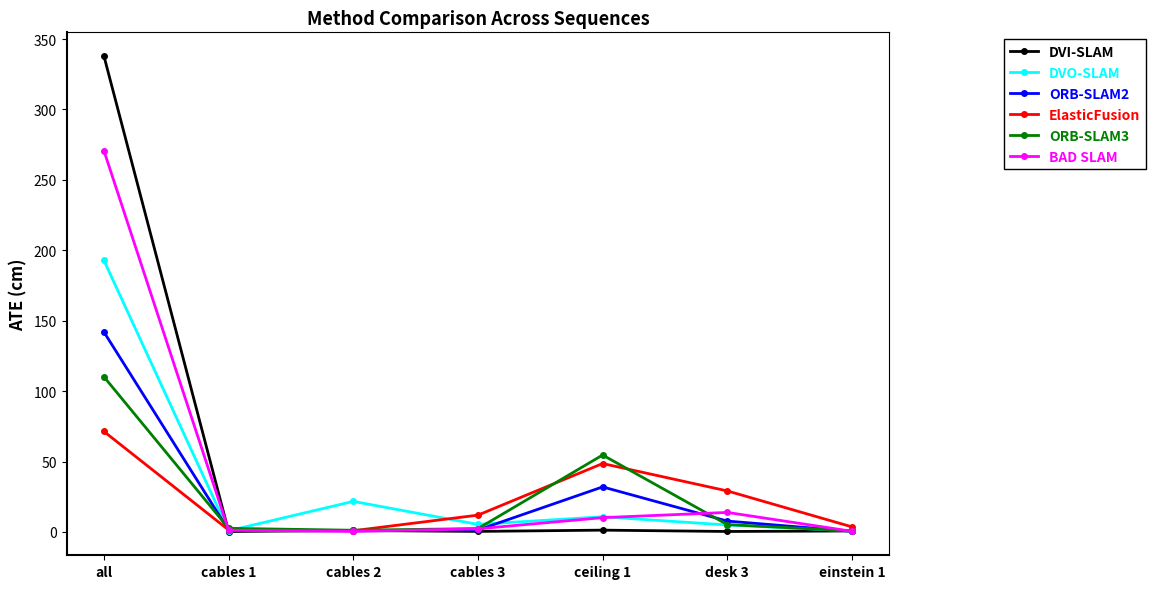

What is the minimum value for ElasticFusion?

0.9